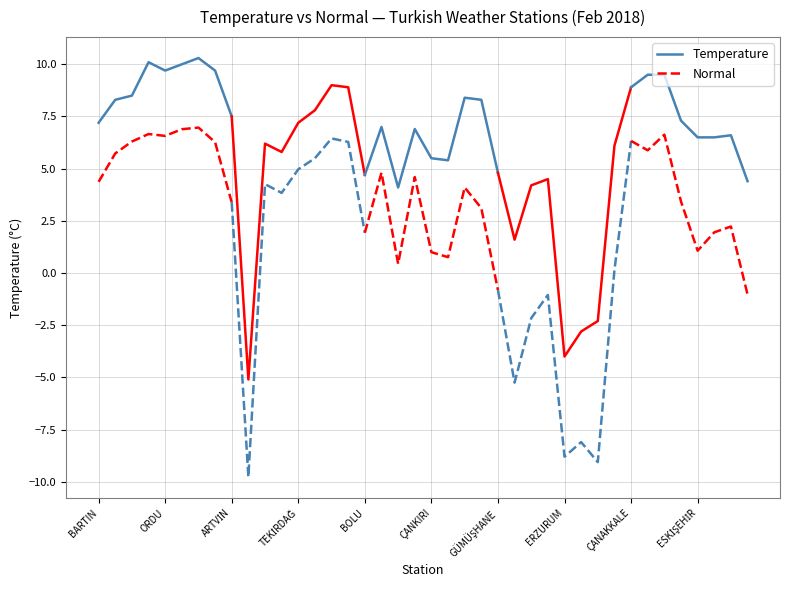

List the series in order of their overall mean, highest first.

Temperature, Normal